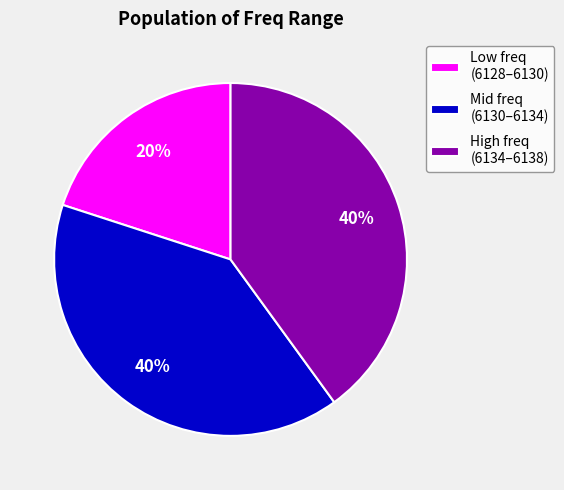

Count the number of slices in the pie.

3